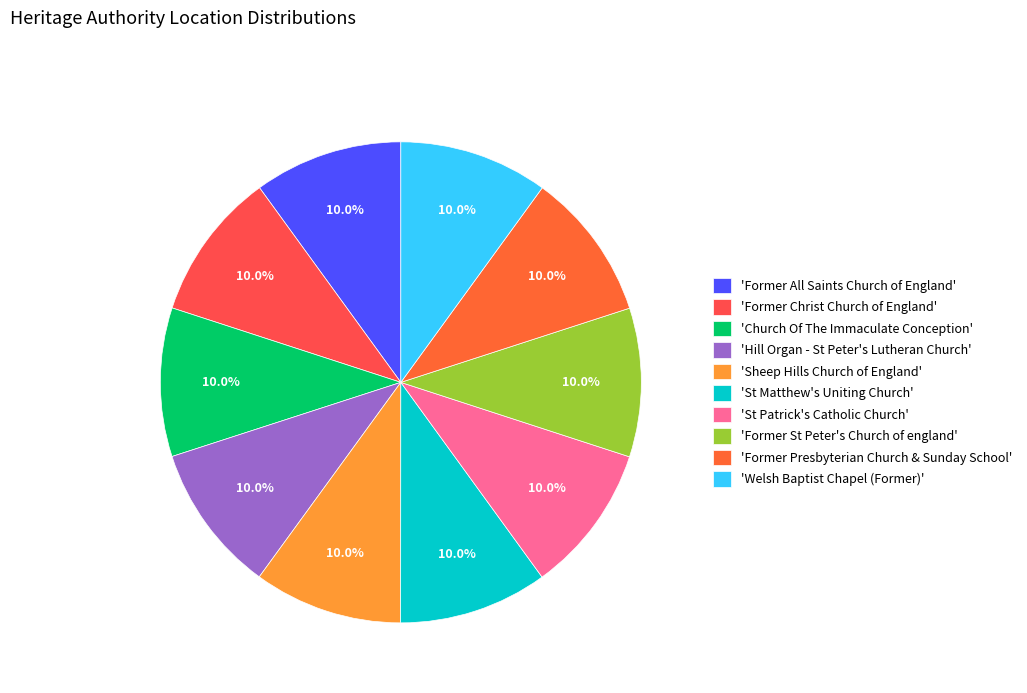

Count the number of slices in the pie.

10